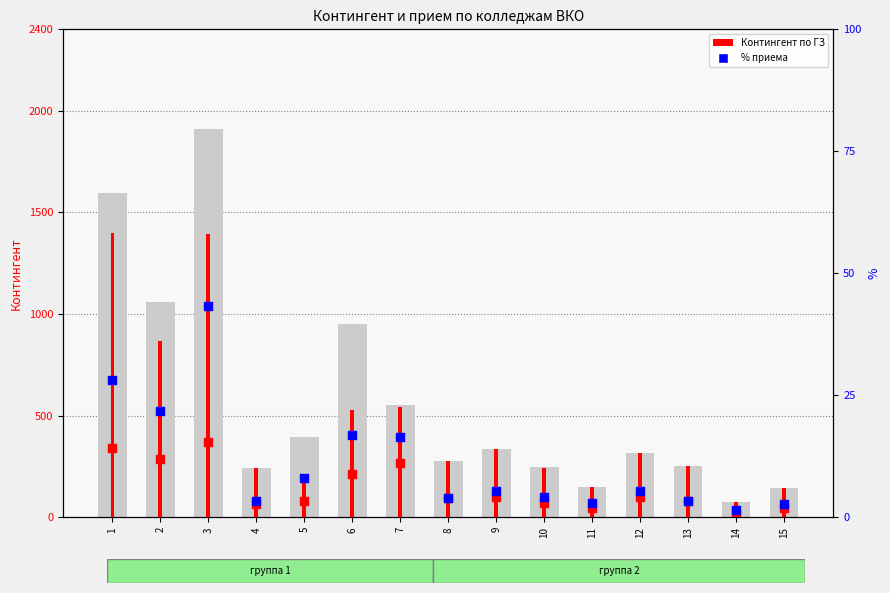

Which series has the largest total across all categories?

ОБЩИЙ контингент